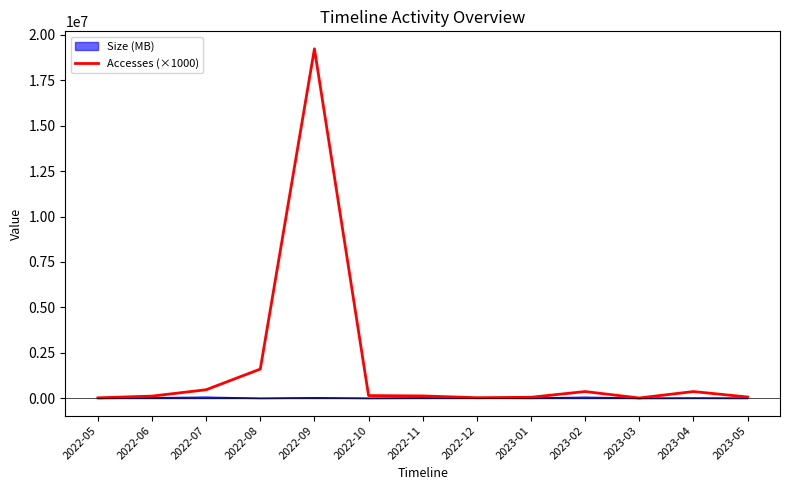

Is the value of Accesses (×1000) at 2022-09 greater than the value of Size (MB) at 2023-04?

Yes